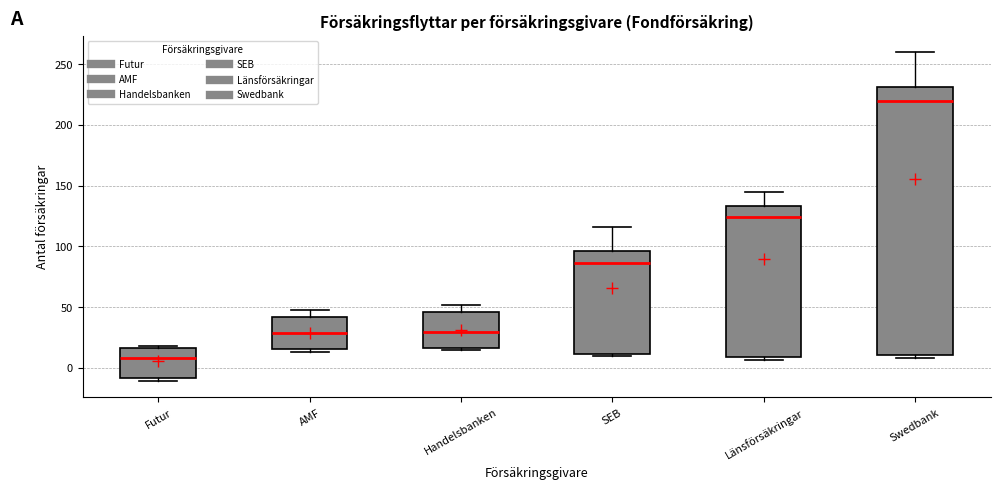

Where is the lower edge of the box for Länsförsäkringar on the y-axis? The values are not printed on the chart, so give them approximately, as read against the axis.

10